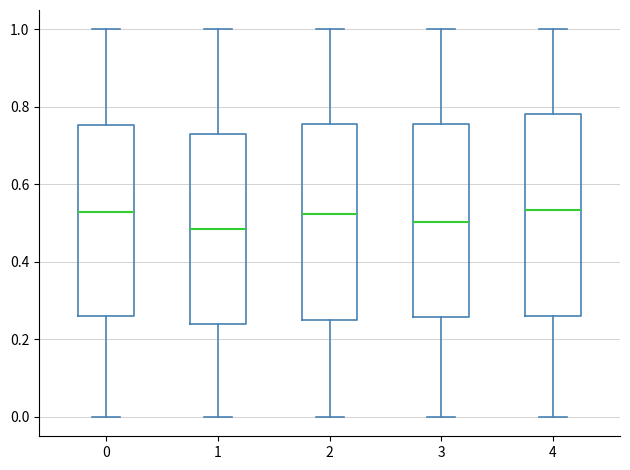

Reading left to right, transcribe this box plot: for each box, give where its median line is, the range the box spans, and where its two whiskers end, as read against the y-axis. The values are not printed on the chart, so give them approximately, as read against the axis.

0: median 0.52, box 0.26 to 0.76, whiskers 0.00 to 1.00
1: median 0.48, box 0.24 to 0.72, whiskers 0.00 to 1.00
2: median 0.52, box 0.26 to 0.76, whiskers 0.00 to 1.00
3: median 0.50, box 0.26 to 0.76, whiskers 0.00 to 1.00
4: median 0.54, box 0.26 to 0.78, whiskers 0.00 to 1.00